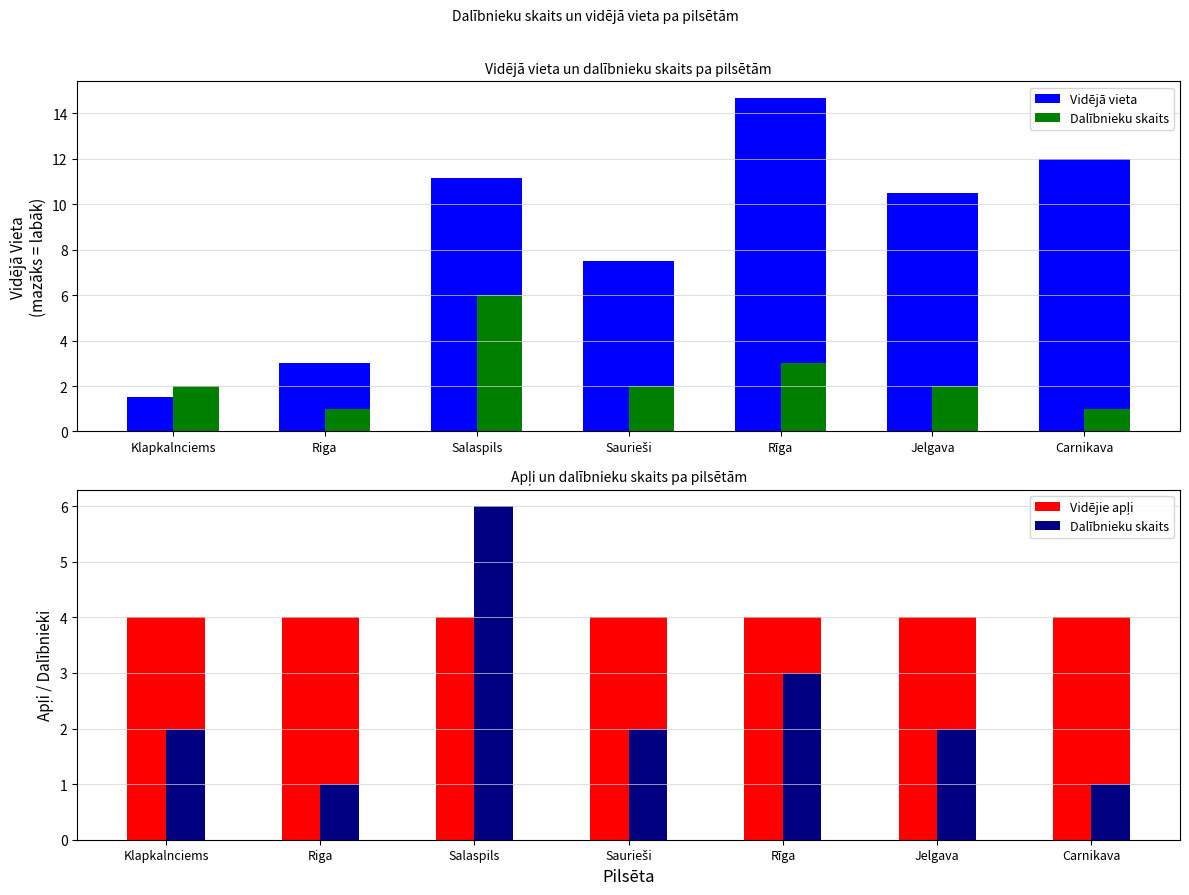

How many data points in Dalībnieku skaits are less than 2?

2